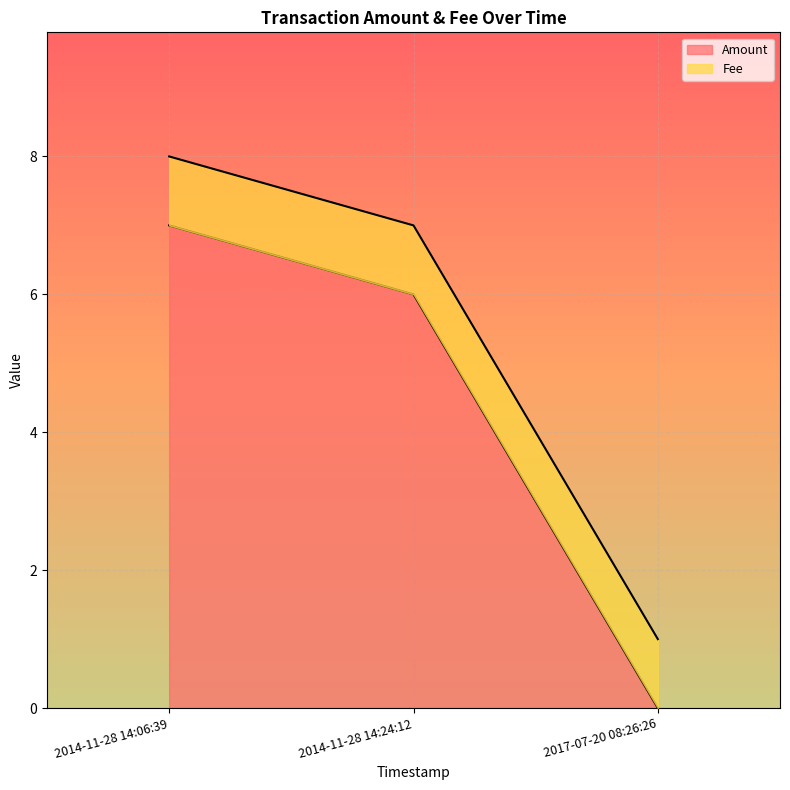

What position from the left is 2017-07-20 08:26:26?

3